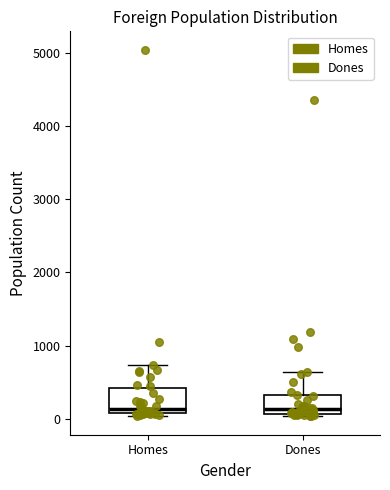

Reading left to right, transcribe this box plot: for each box, give where its median line is, the range the box spans, and where its two whiskers end, as read against the y-axis. The values are not printed on the chart, so give them approximately, as read against the axis.

Homes: median 100 (just above the box's lower edge), box 100 to 400, whiskers 0 to 700
Dones: median 100 (just above the box's lower edge), box 100 to 300, whiskers 0 to 600